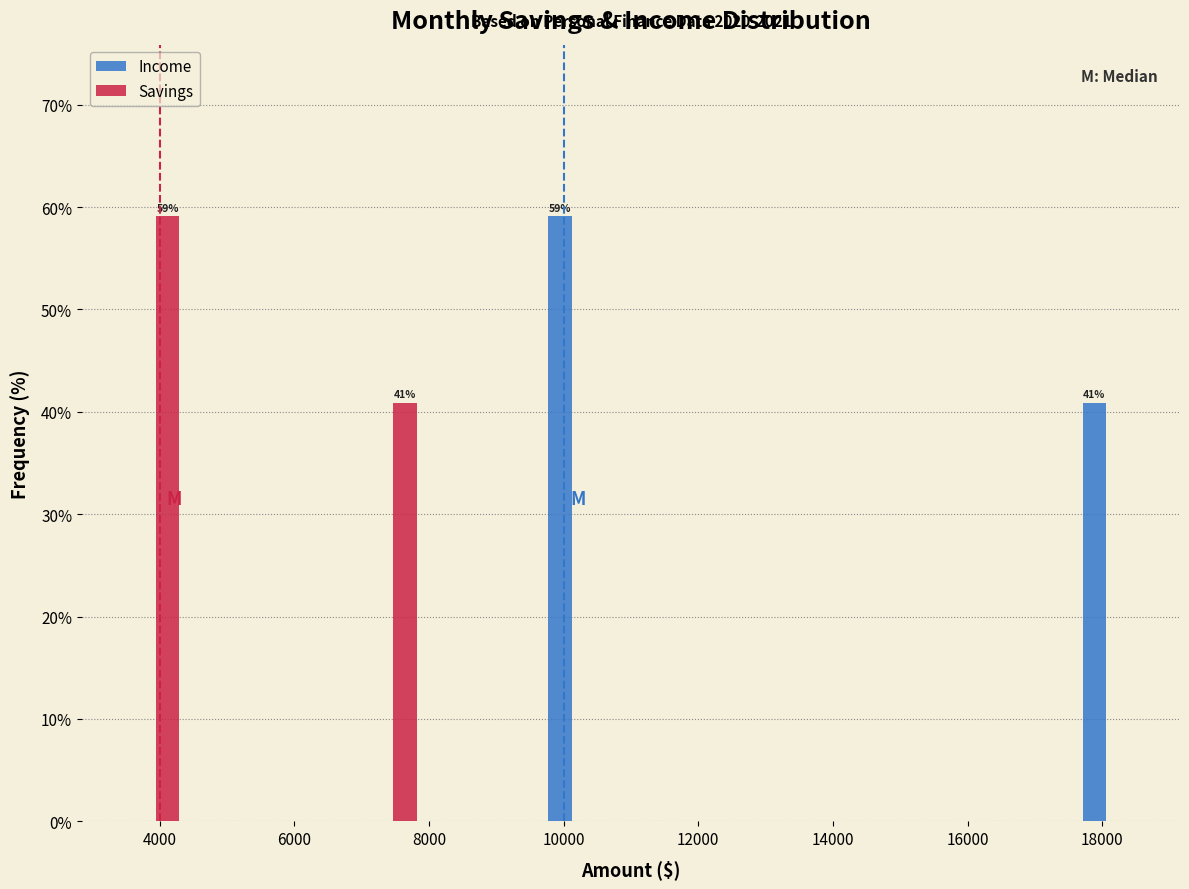

In the Savings series, which range on the x-axis has the tallest bar?

3600 to 4400